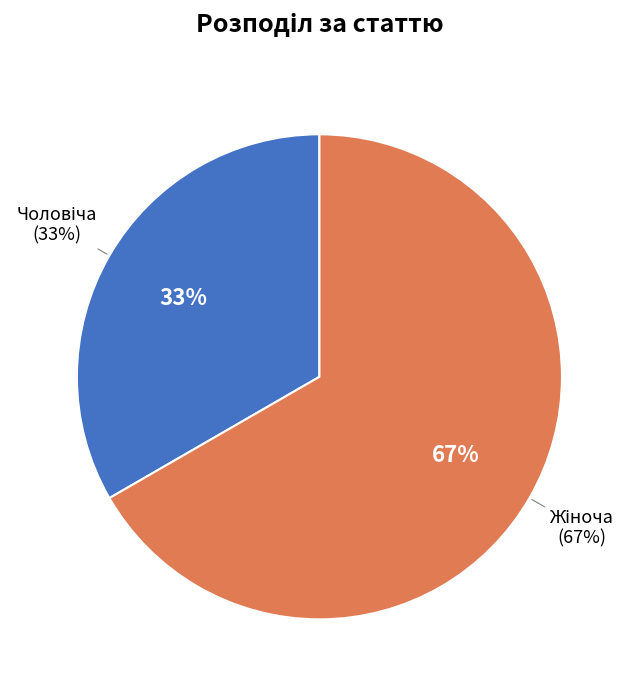

True or false: Жіноча accounts for 67% of the total.

True